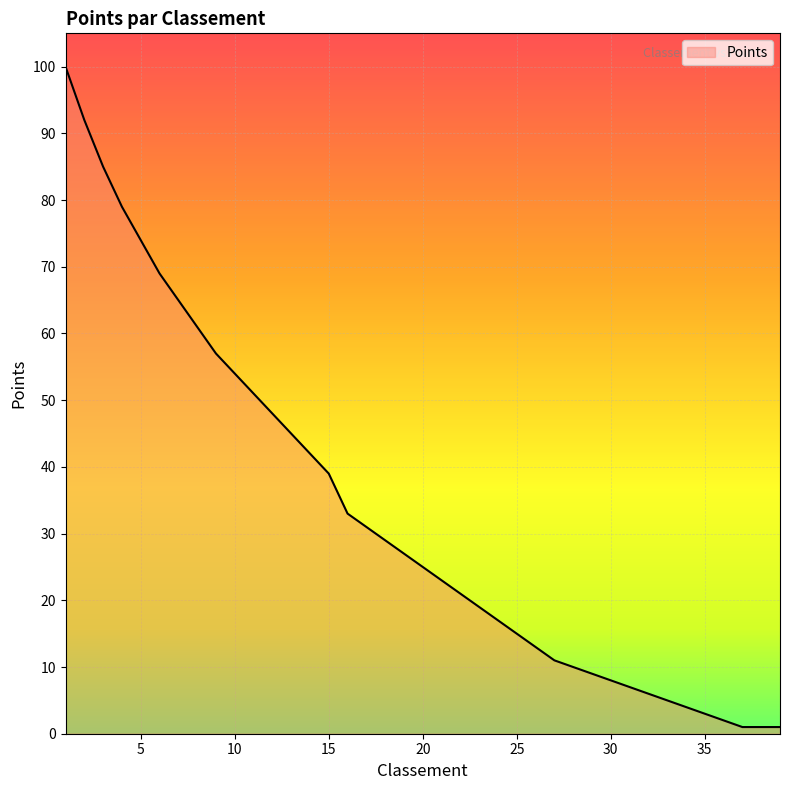

What is the greatest value displayed?

100